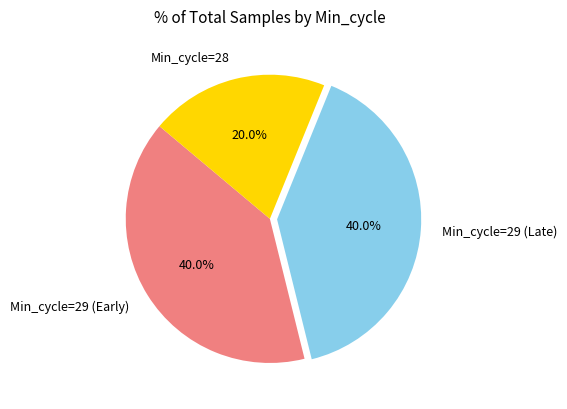

What is the ratio of the value at Min_cycle=28 to the value at Min_cycle=29 (Early)?

0.5